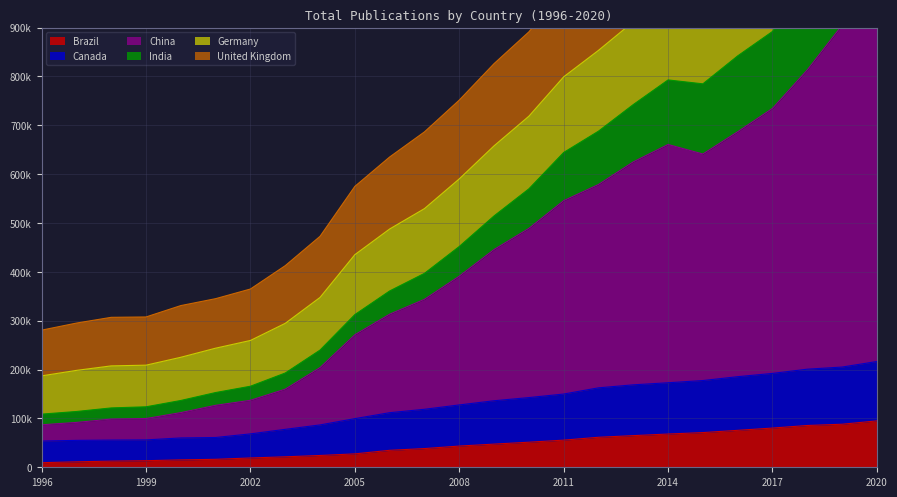

True or false: Brazil and India intersect in this chart.

False